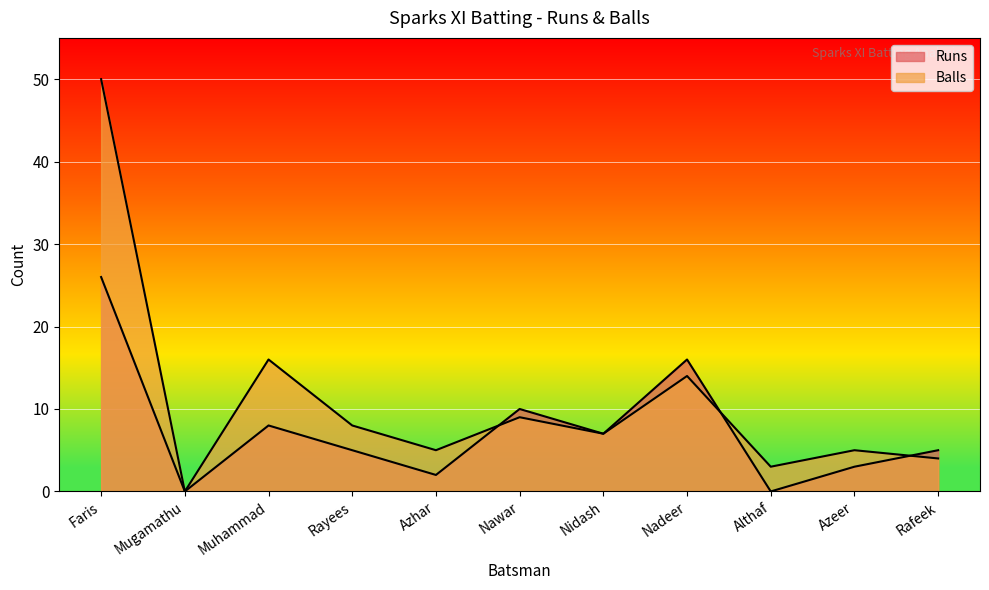

List the series in order of their peak value, highest first.

Balls, Runs